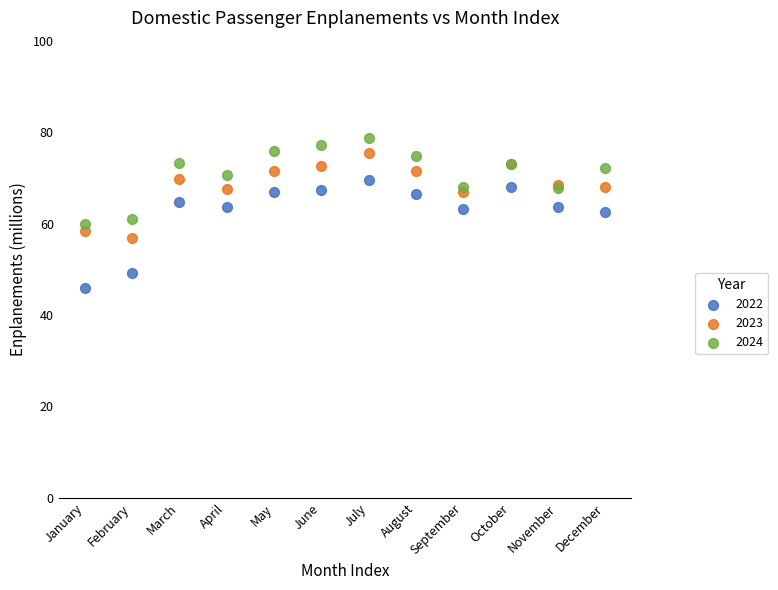

Which series reaches the minimum Y coordinate?

2022